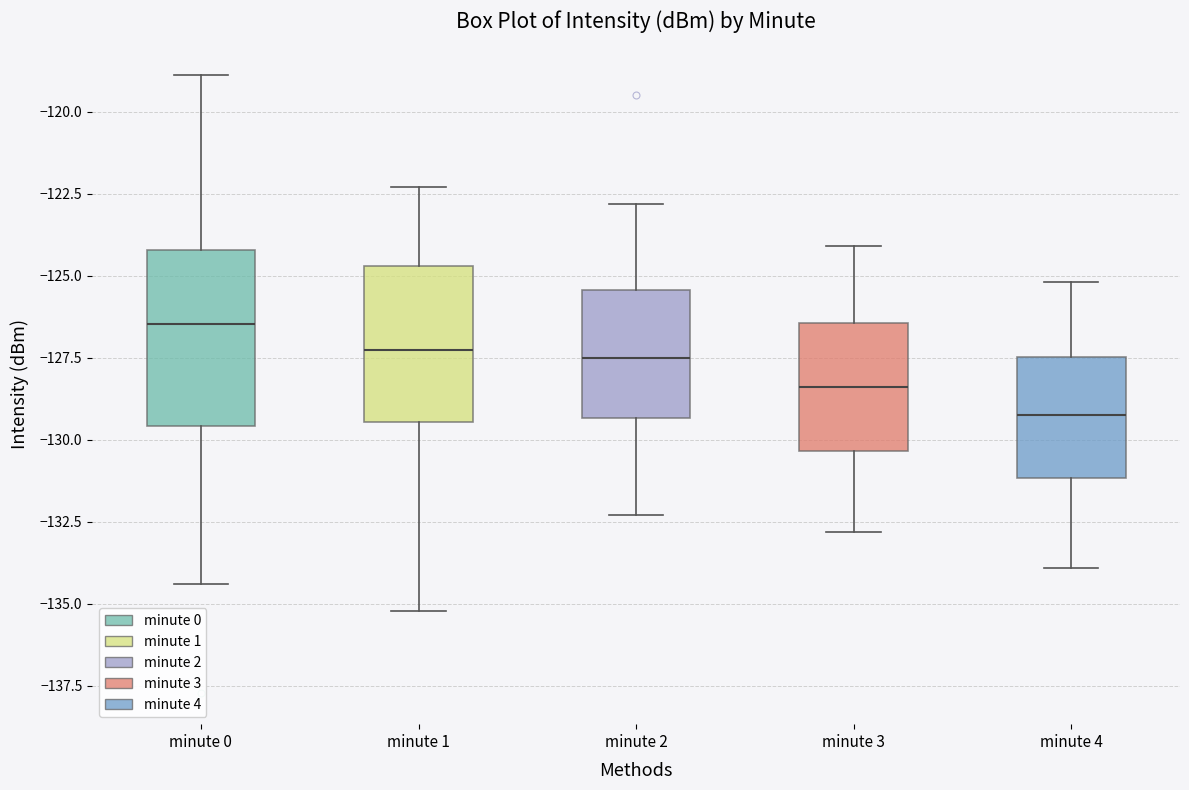

Which box is the tallest, from its lower edge to its upper edge?

minute 0